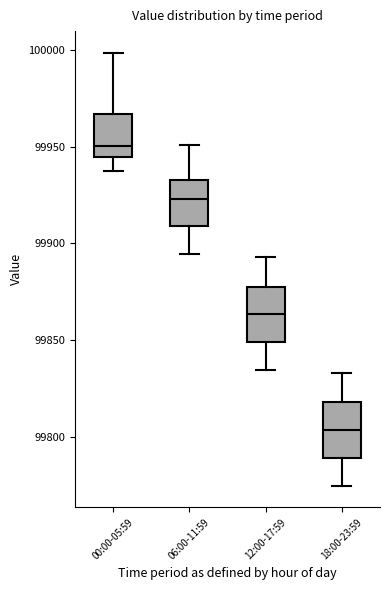

Reading left to right, read every box against the y-axis: the position of its median line, the range the box covers, and the ends of its whiskers. The values are not printed on the chart, so give them approximately, as read against the axis.

00:00-05:59: median 99950, box 99945 to 99965, whiskers 99940 to 100000
06:00-11:59: median 99925, box 99910 to 99935, whiskers 99895 to 99950
12:00-17:59: median 99865, box 99850 to 99880, whiskers 99835 to 99895
18:00-23:59: median 99805, box 99790 to 99820, whiskers 99775 to 99835